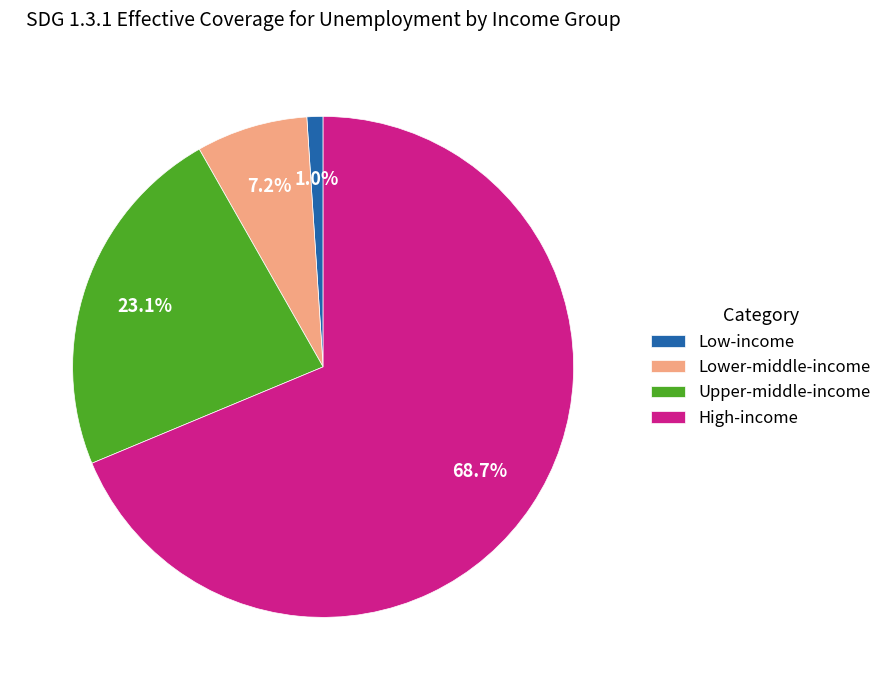

What portion of the pie excludes High-income?

31.3%